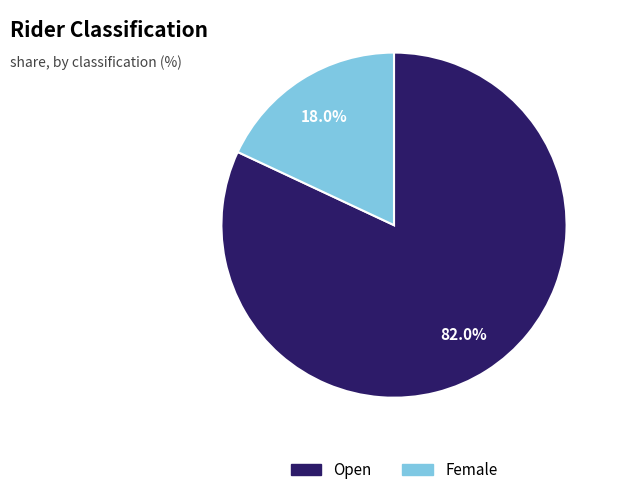

What portion of the pie excludes Open?

18.0%